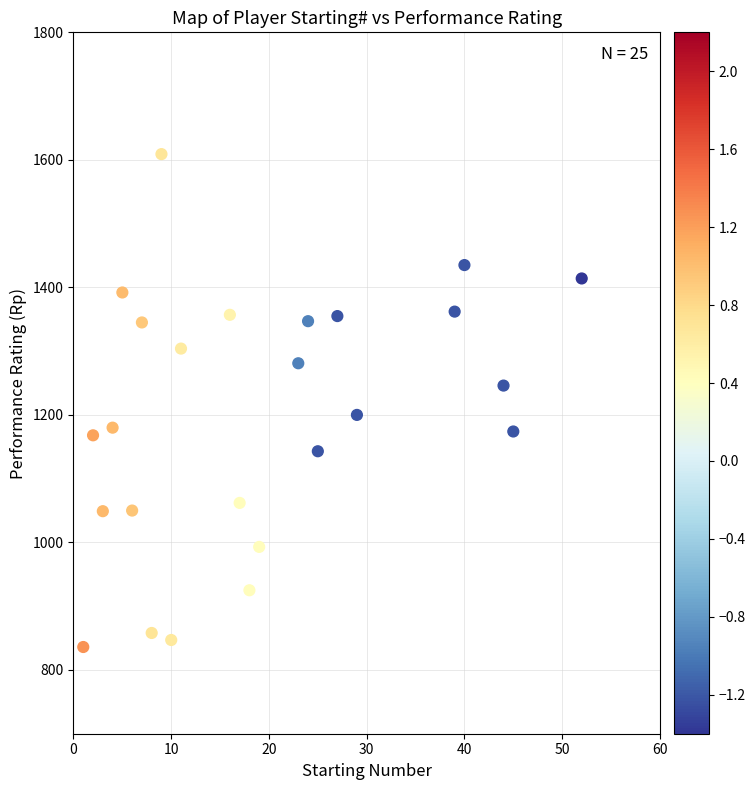

What is the range of X values (max minus min)?

51